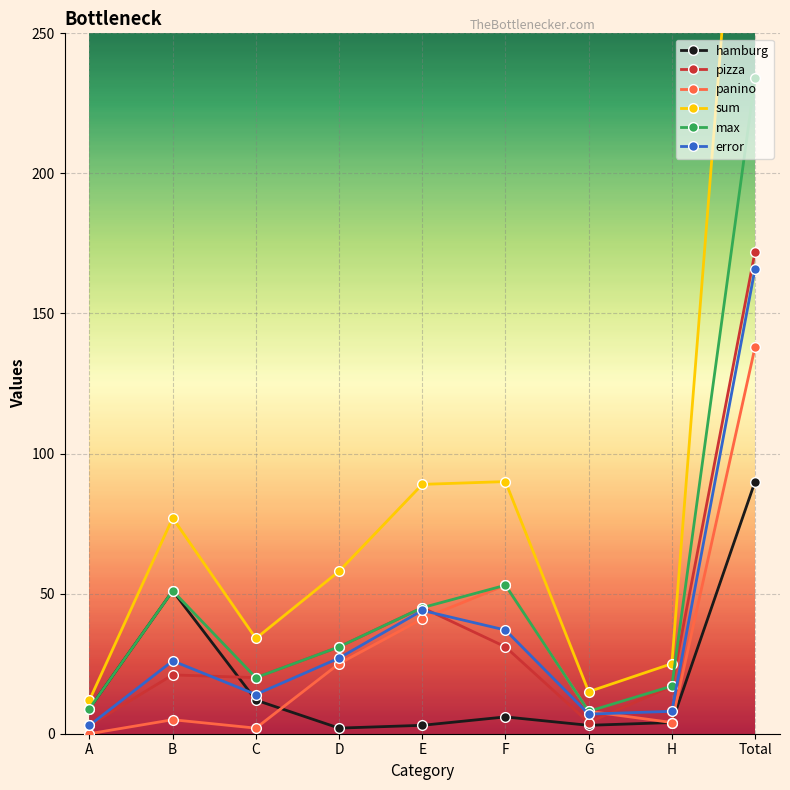

How many times do pizza and error cross each other?

3